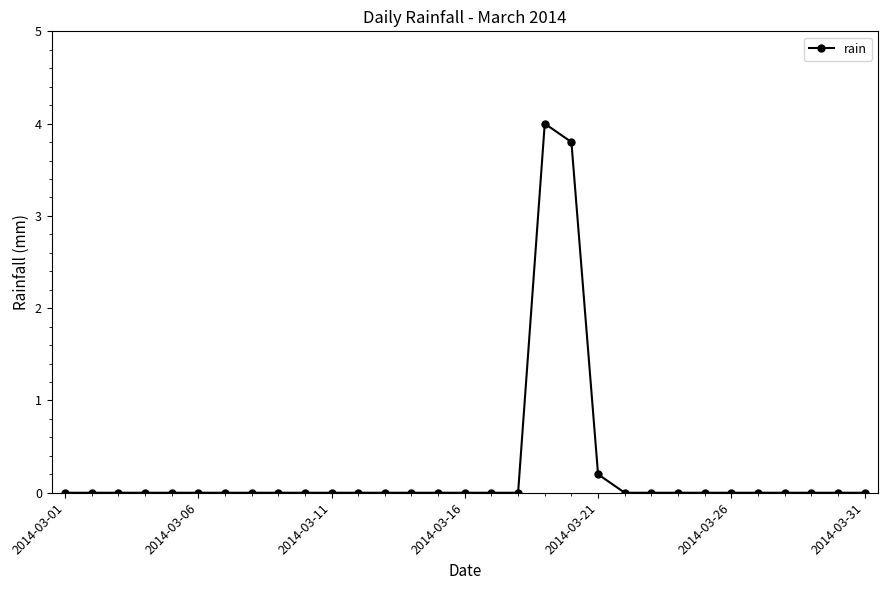

What is the sum of all values?

8.0